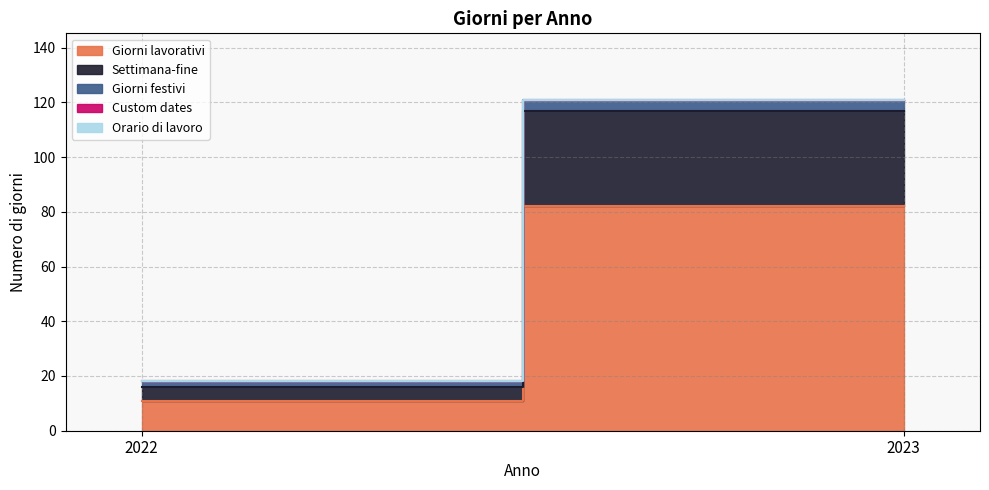

What is the highest value of the Settimana-fine series?

35